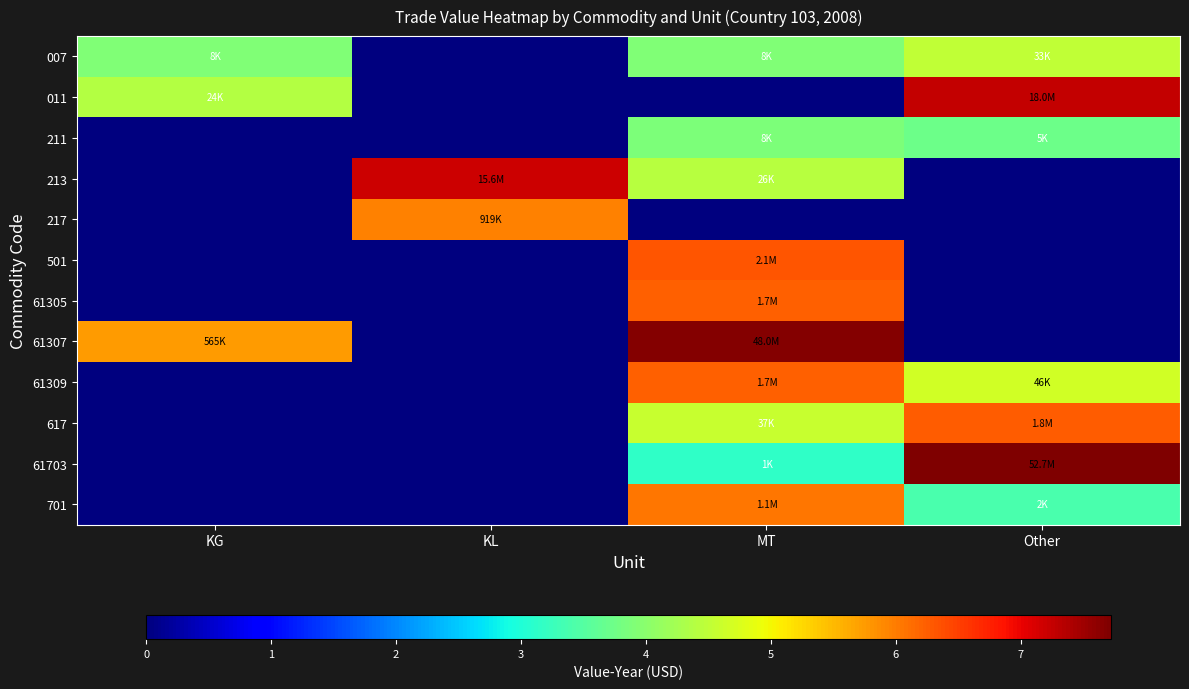

What is the total value across all series at MT?

52.5